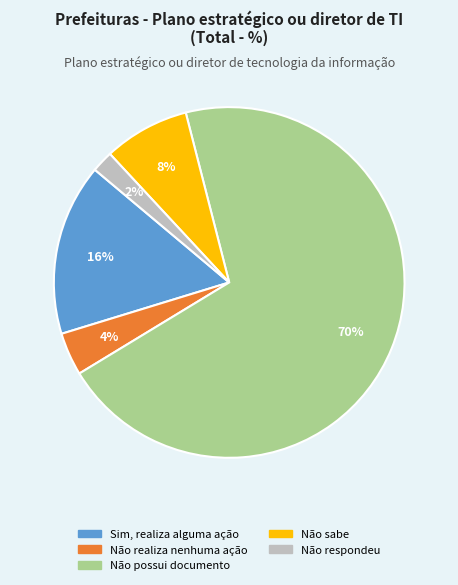

Between Não sabe and Não possui documento, which is larger?

Não possui documento